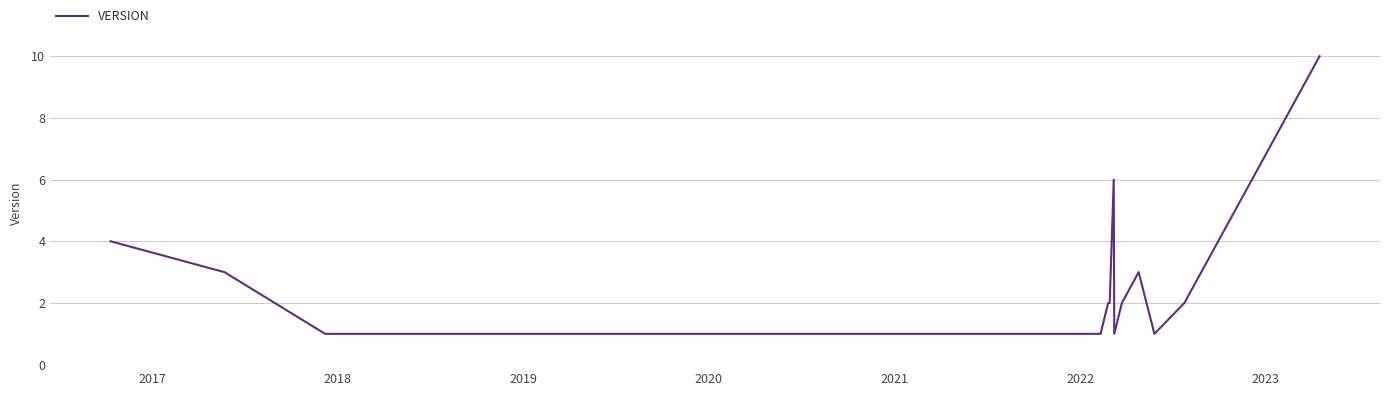

What is the maximum value shown in the chart?

10